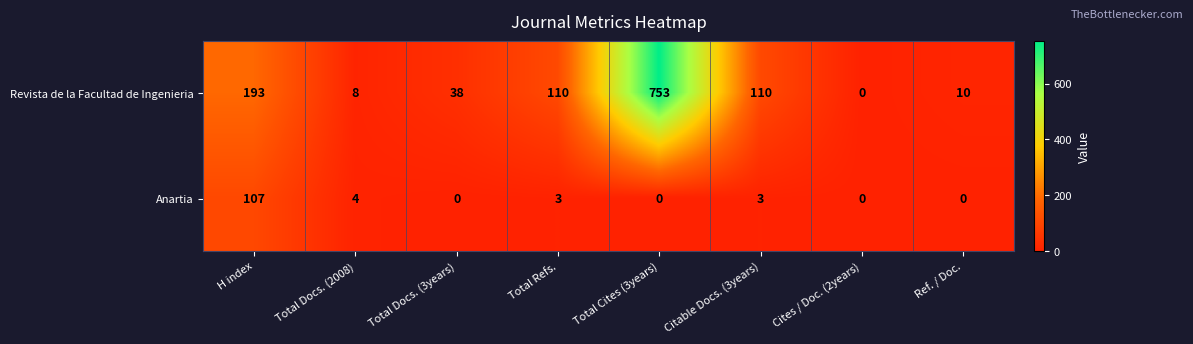

The Revista de la Facultad de Ingenieria series shows 14 at Total Docs. (2008). True or false?

False